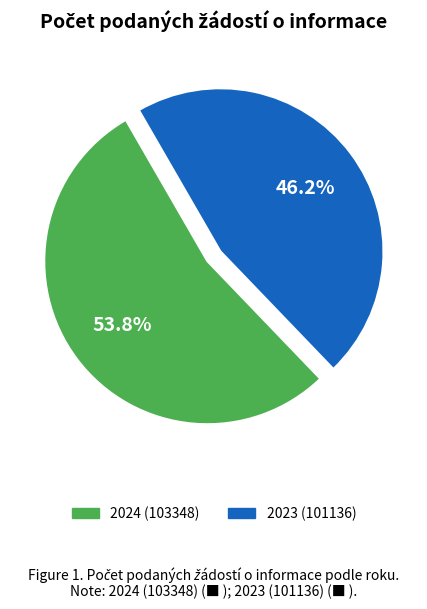

To the nearest percent, what is the combined percentage of 2024 (103348) and 2023 (101136)?

100%